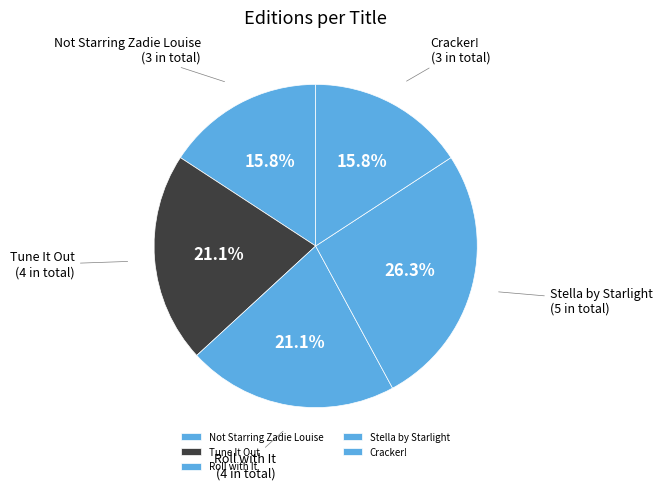

To the nearest percent, what is the average slice percentage?

20%